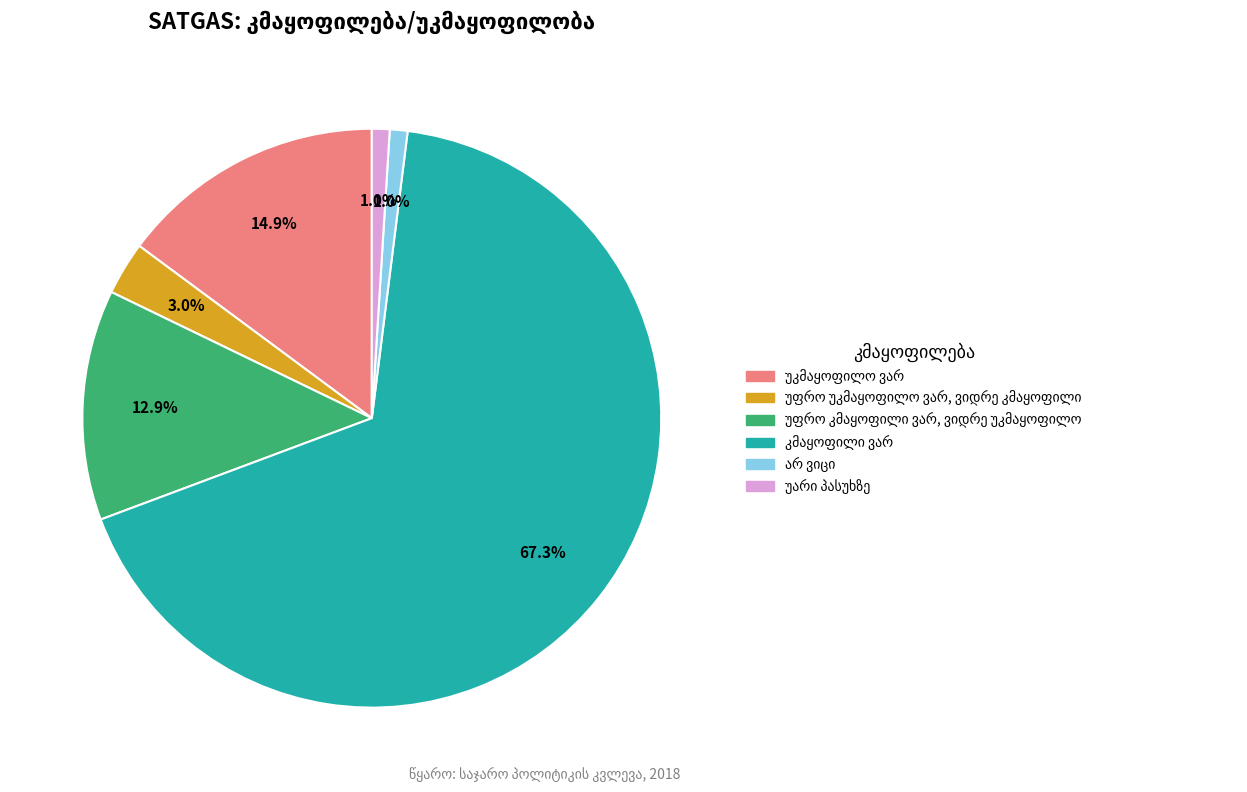

Does any single category account for the majority?

Yes